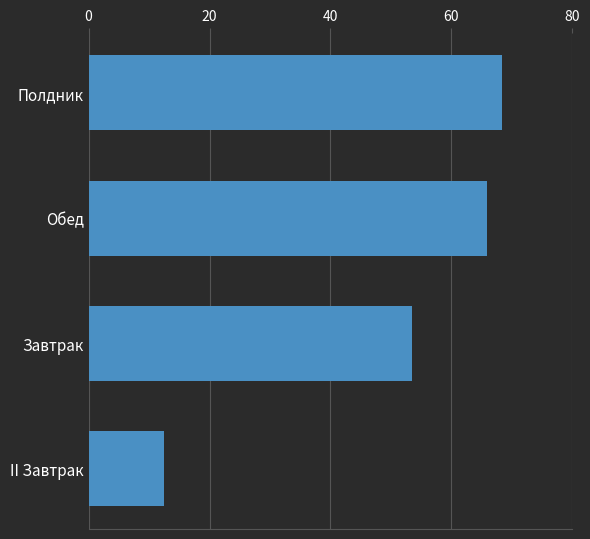

What is the minimum value shown in the chart?

12.4